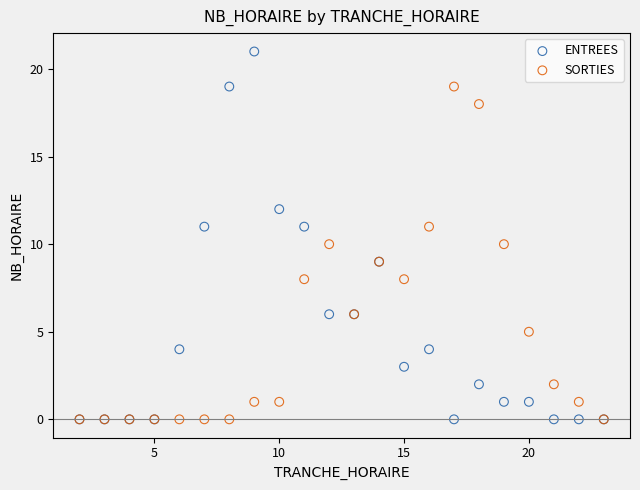

What are all the series names shown in the legend?

ENTREES, SORTIES